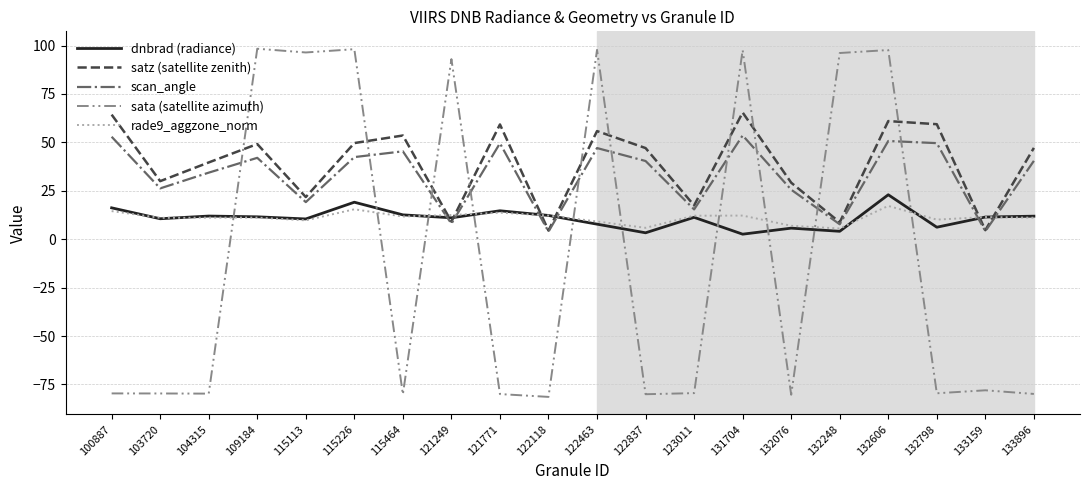

How many lines are shown in the chart?

5